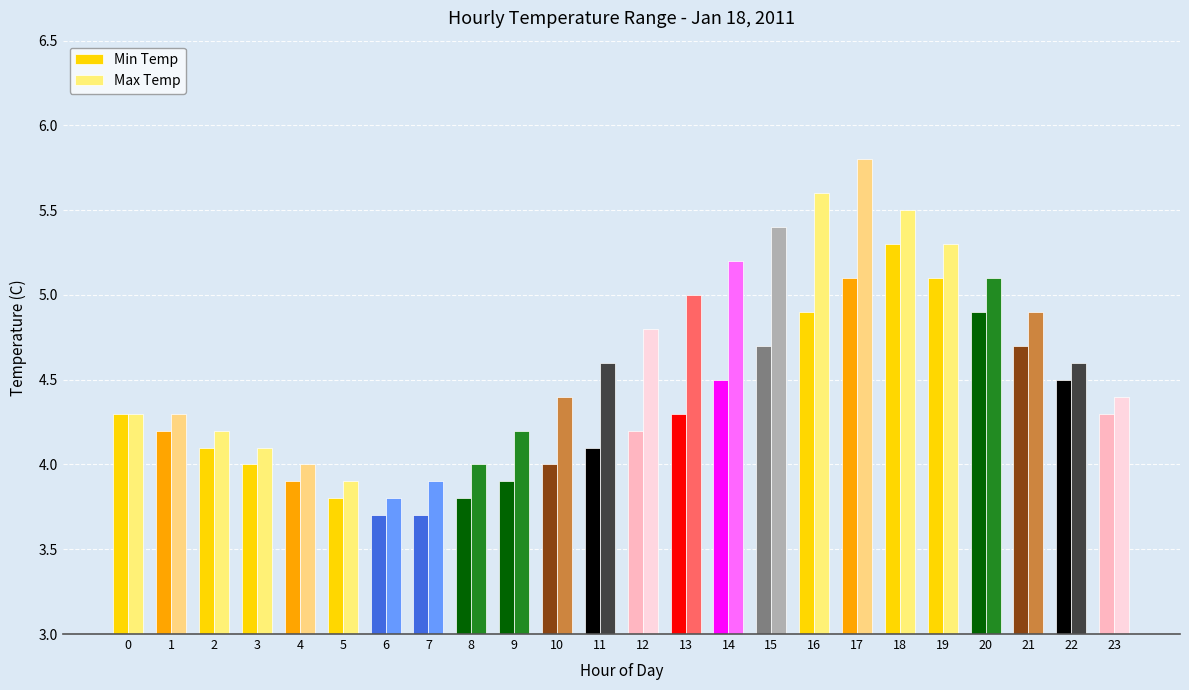

At 13, list the series in order from largest to smallest.

Max Temp, Min Temp